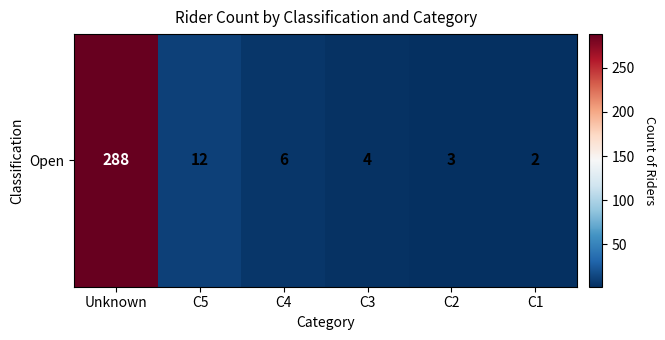

How many data points are less than 6?

3